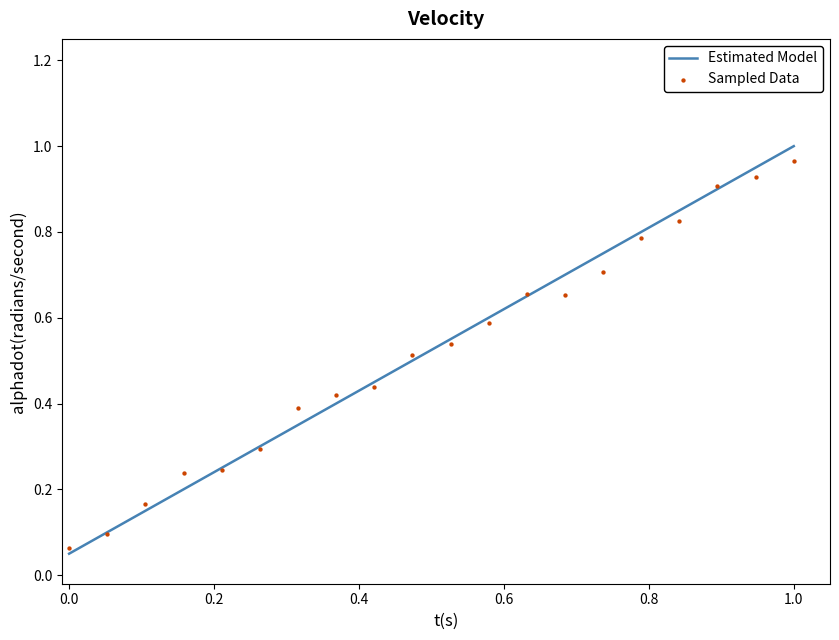

Which series has the largest total across all categories?

Estimated Model